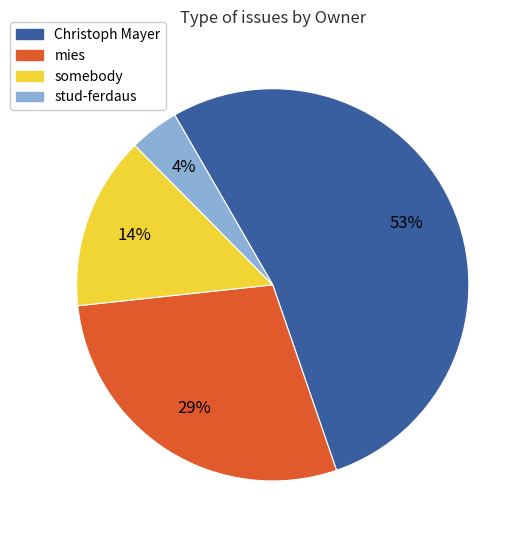

What is the largest slice in the pie chart?

Christoph Mayer